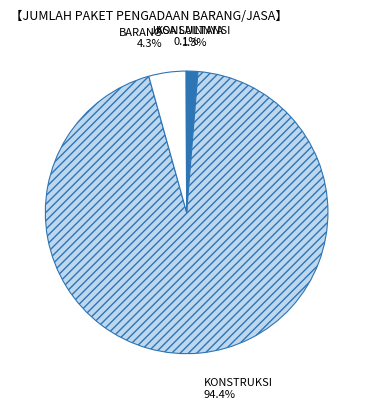

Approximately how many times larger is the value at KONSULTANSI compared to BARANG?

0.3